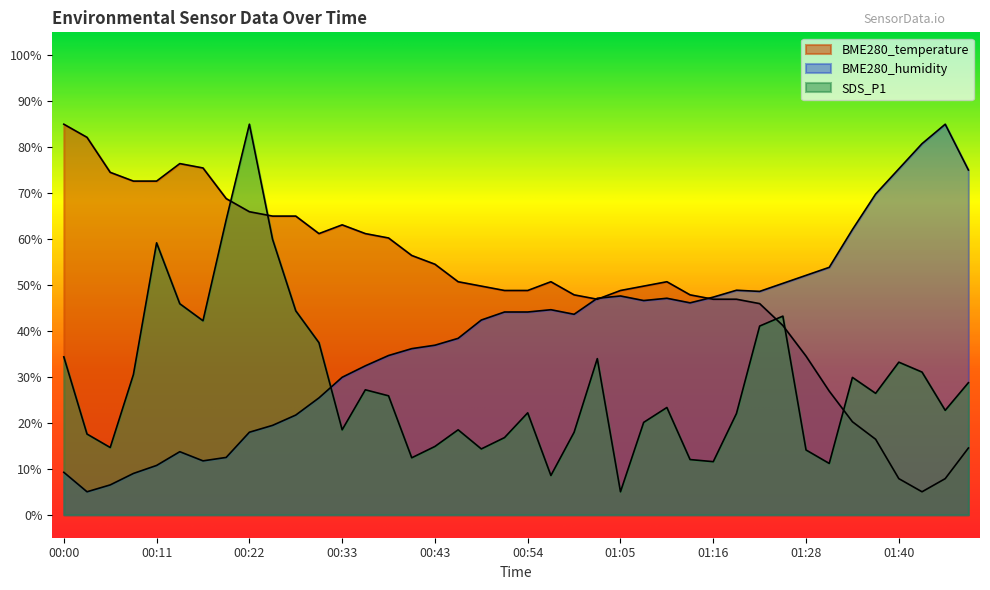

Is the value of BME280_temperature at 00:27 greater than the value of BME280_humidity at 00:11?

Yes